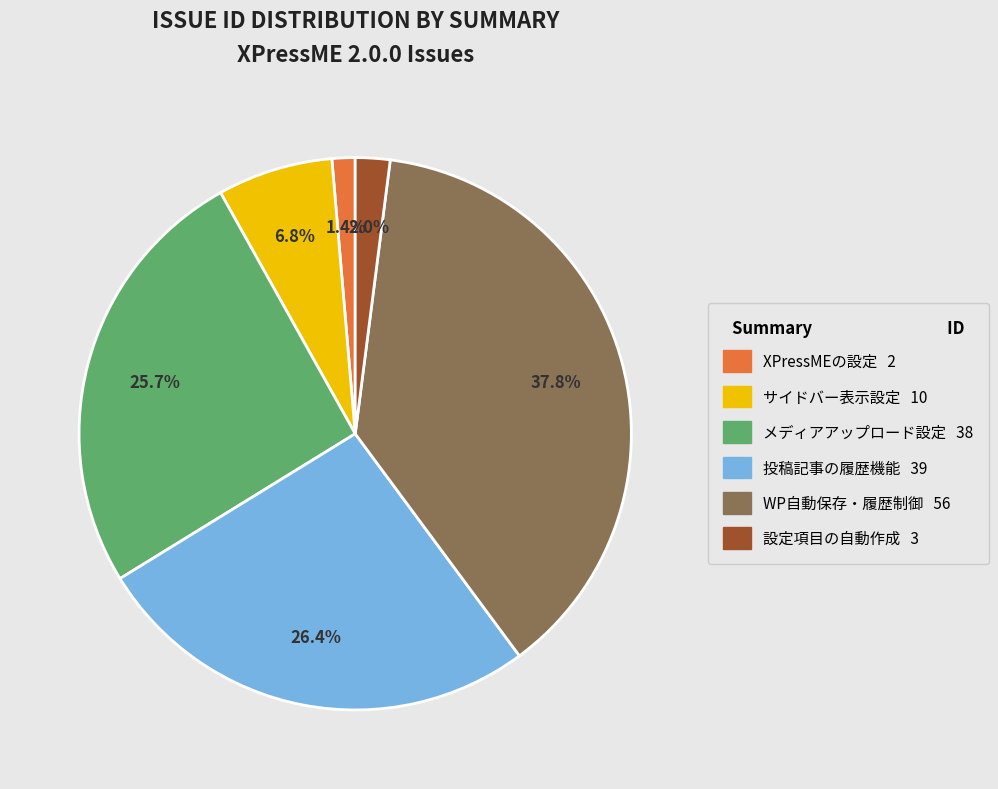

Is there a majority slice in this chart?

No